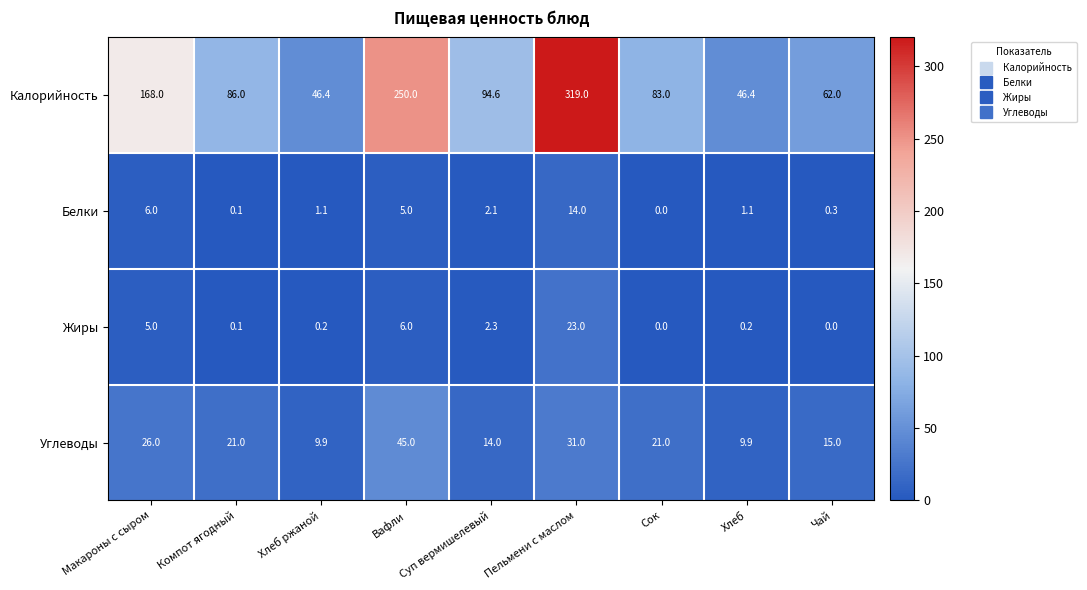

At which label is Углеводы closest to 27?

Макароны с сыром